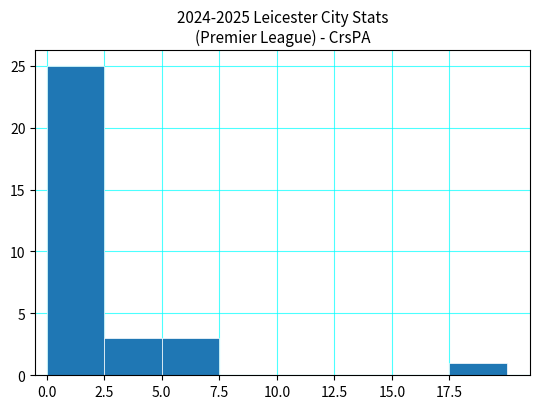

Reading left to right, transcribe this chart: for each bar, give the range it covers on the x-axis and its height. The values are not printed on the chart, so give them approximately, as read against the axis.

0.0 to 2.5: 25
2.5 to 5.0: 3
5.0 to 7.5: 3
7.5 to 10.0: 0
10.0 to 12.5: 0
12.5 to 15.0: 0
15.0 to 17.5: 0
17.5 to 20.0: 1